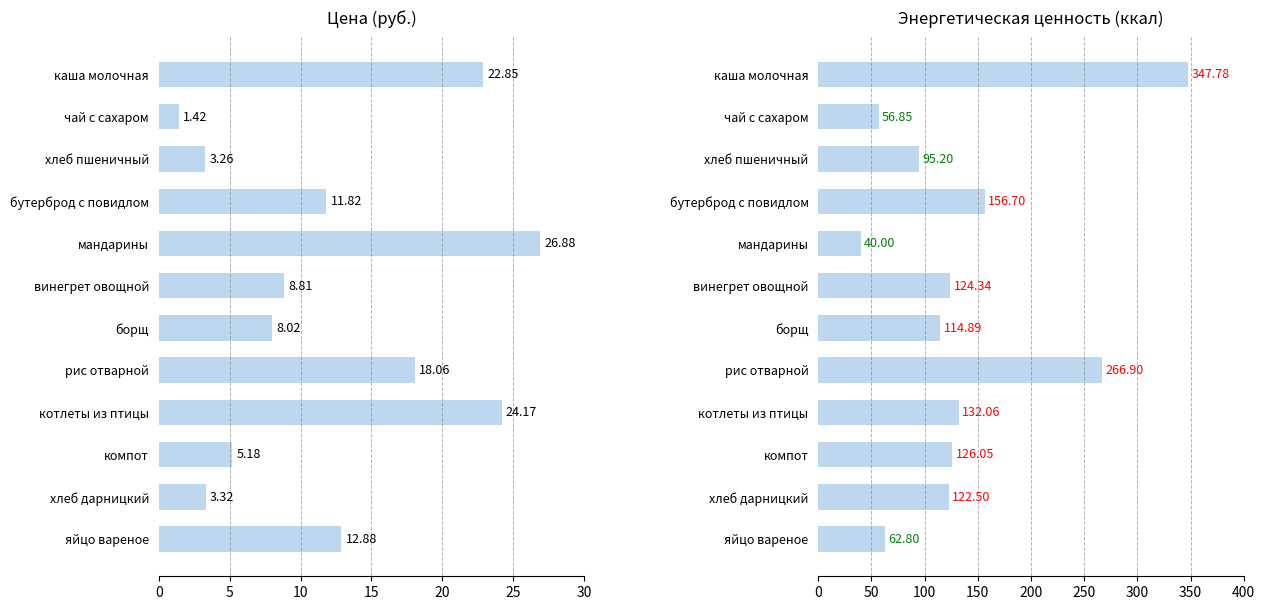

Which series has the largest total across all categories?

Энергетическая ценность